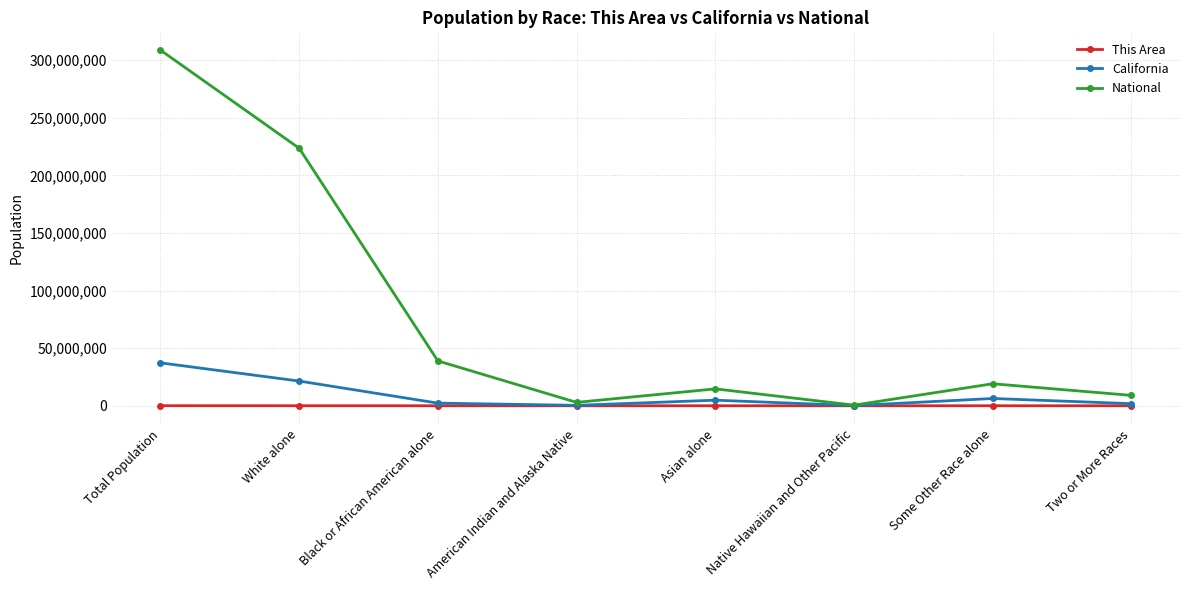

Which series has the largest total across all categories?

National